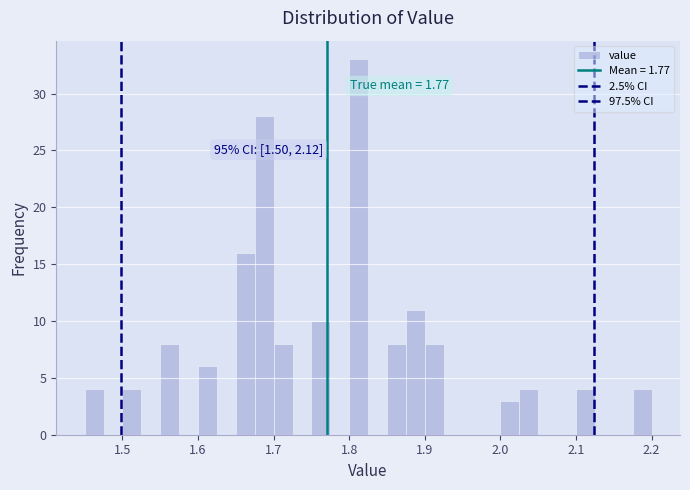

Read against the x-axis, roughly where is the centre of the tallest bar?

1.81